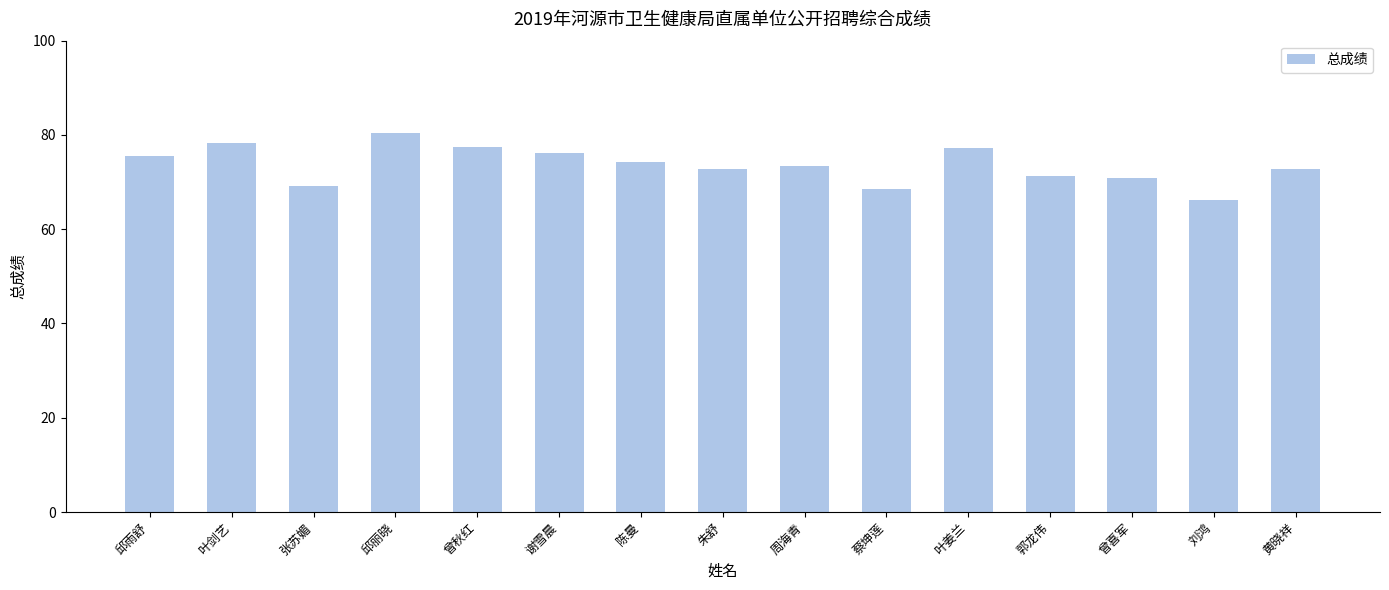

What is the label of the 3rd bar from the left?

张苏媚